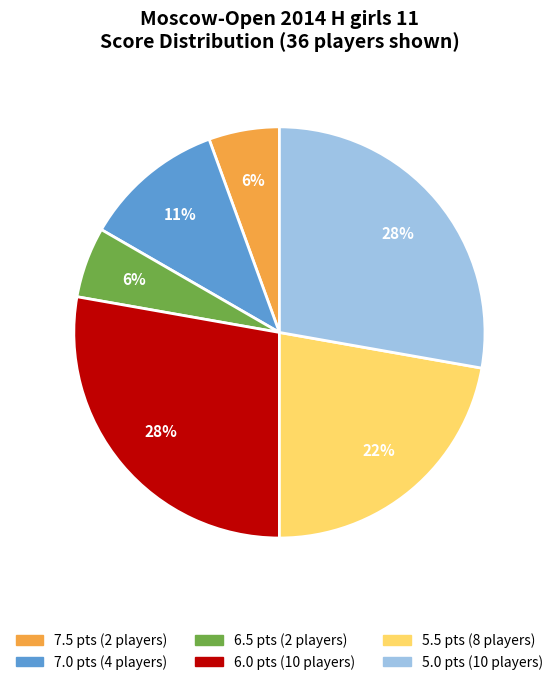

To the nearest percent, what is the difference between the largest and smallest slice percentages?

22%